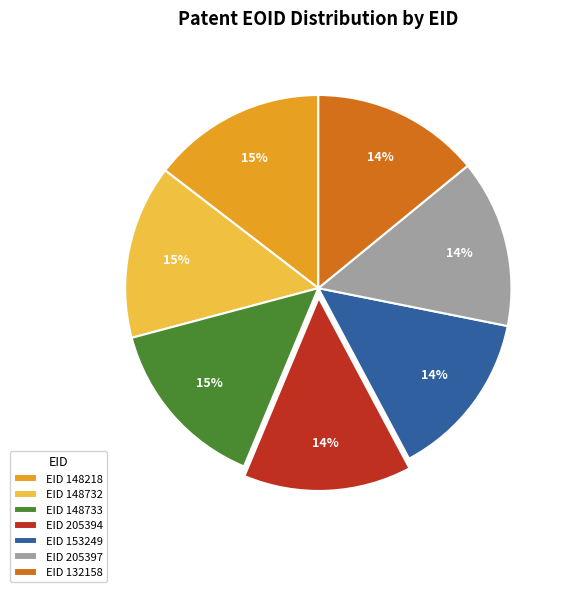

To the nearest percent, what is the average slice percentage?

14%